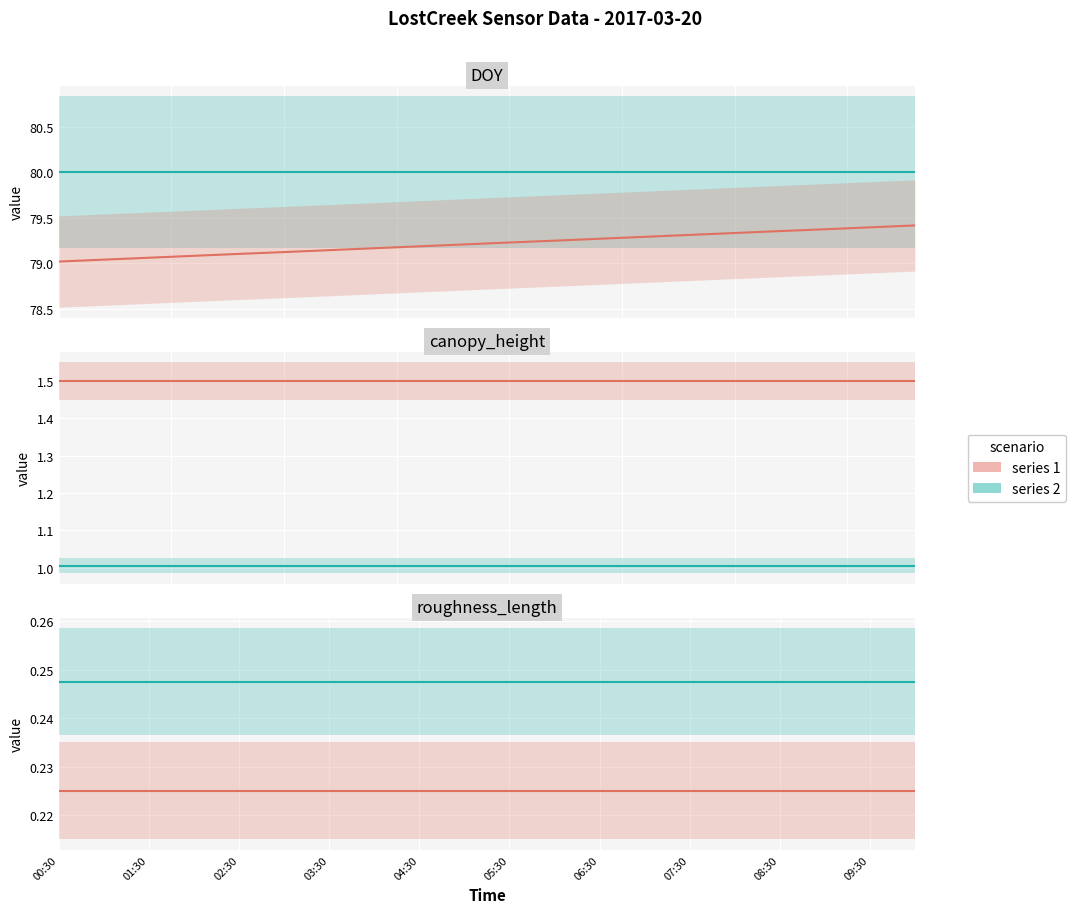

What is the difference between the highest and lowest values at 07:30?

79.8